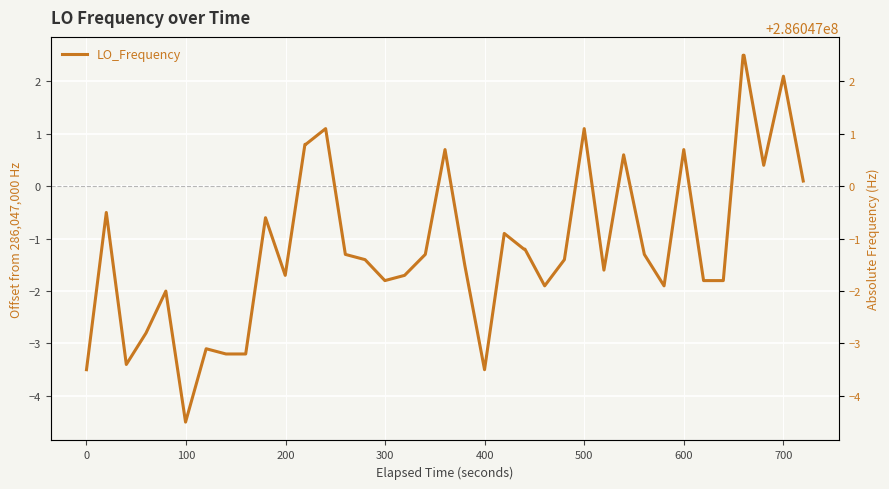

What is the average value?

-1.1